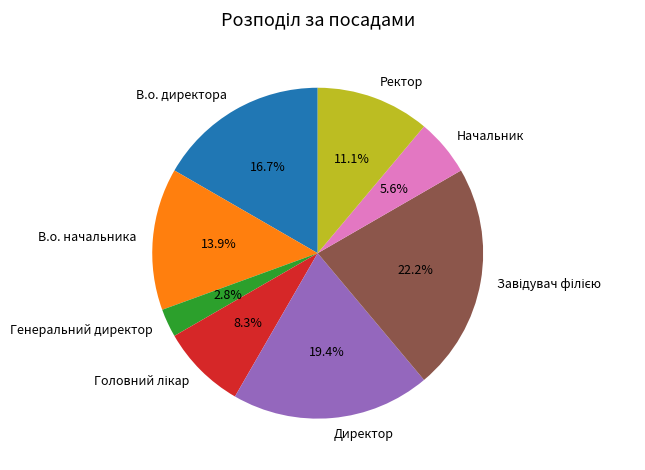

Combined, do Генеральний директор and В.о. начальника account for over 50%?

No